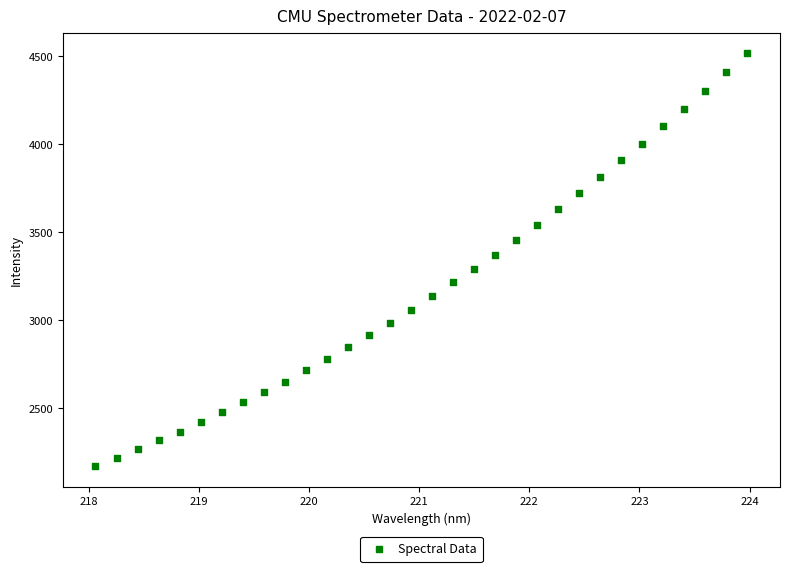

What is the range of X values (max minus min)?

5.9